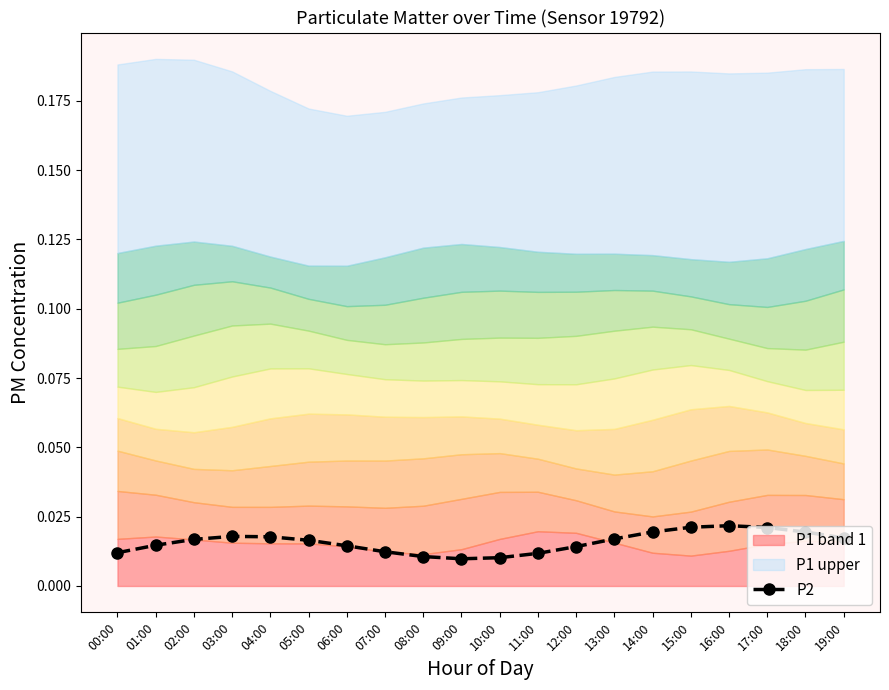

What is the label of the 9th point from the right?

11:00